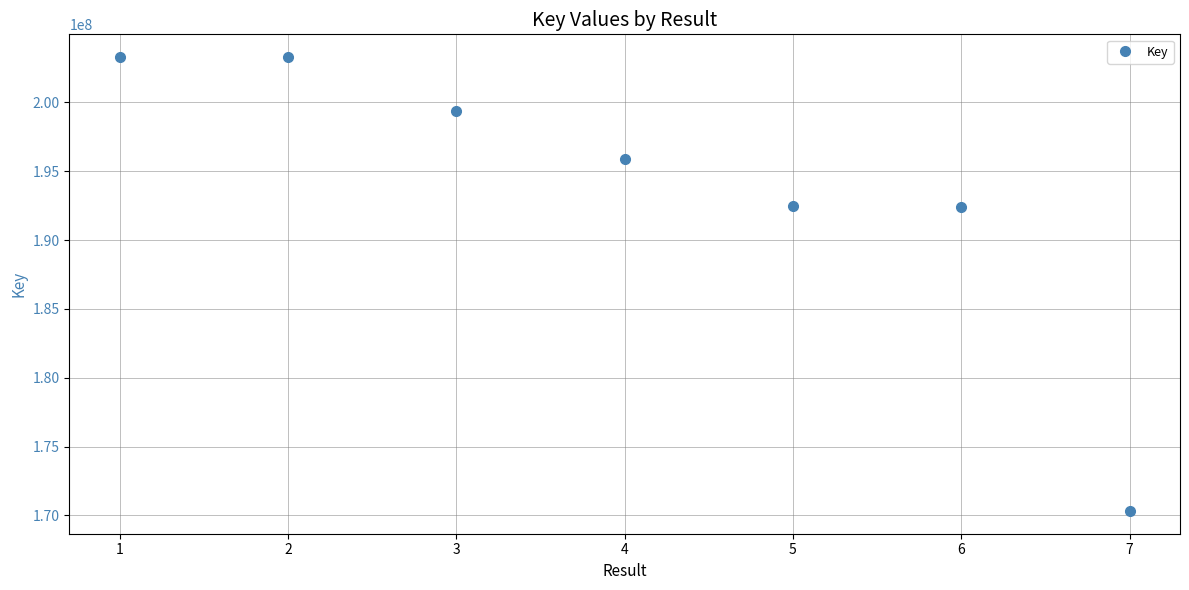

Is it true that the value at 1 is 328536800?

False